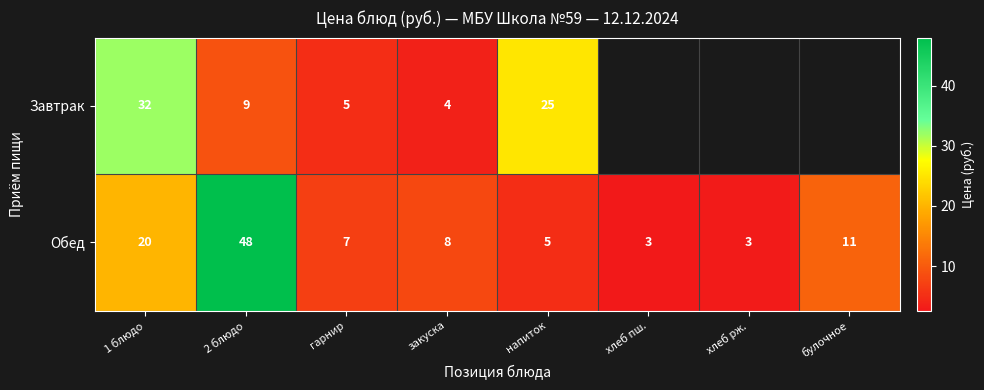

The Обед series shows 5 at хлеб рж.. True or false?

False